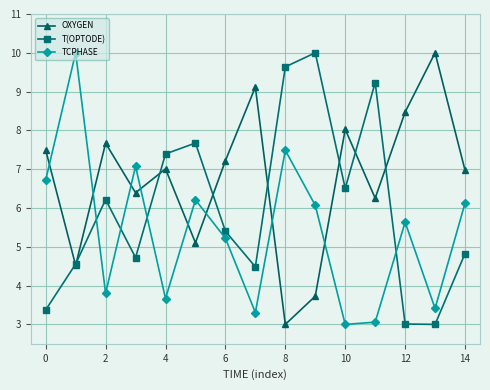

Does the chart have visible grid lines?

Yes